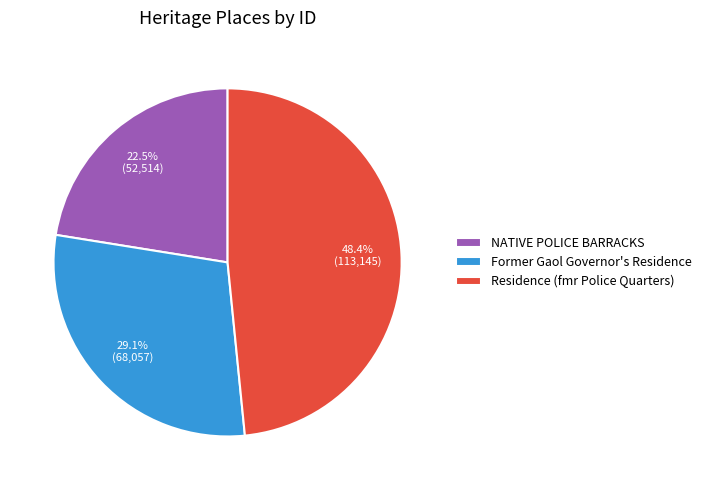

How many segments does this pie chart have?

3